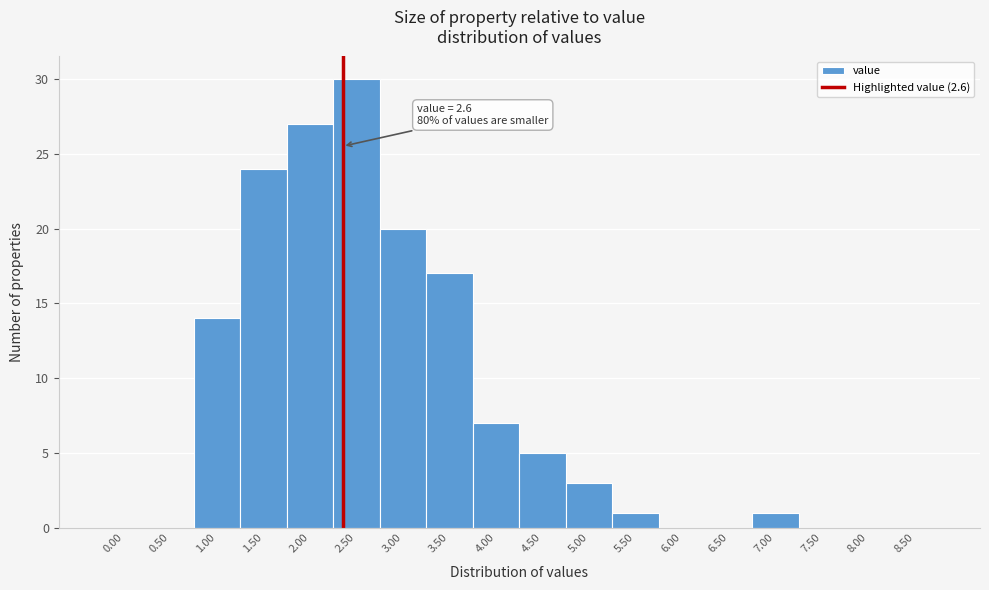

Reading left to right, what are all the values shown in this chart?

0.00=0	0.50=0	1.00=14	1.50=24	2.00=27	2.50=30	3.00=20	3.50=17	4.00=7	4.50=5	5.00=3	5.50=1	6.00=0	6.50=0	7.00=1	7.50=0	8.00=0	8.50=0